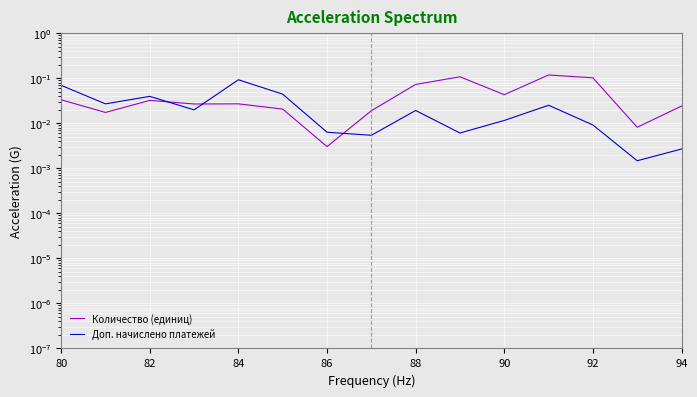

Reading left to right, what are all the values shown in this chart?

Количество (единиц): 0.0	0.0	0.0	0.0	0.0	0.0	0.0	0.0	0.1	0.1	0.0	0.1	0.1	0.0	0.0
Доп. начислено платежей: 0.1	0.0	0.0	0.0	0.1	0.0	0.0	0.0	0.0	0.0	0.0	0.0	0.0	0.0	0.0